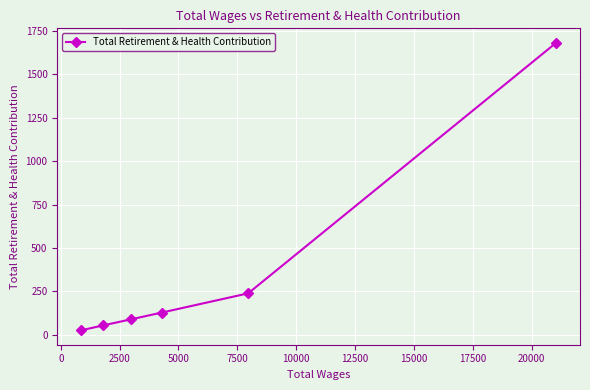

Reading left to right, extract all data points from this chart.

26	54	89	128	239	1682